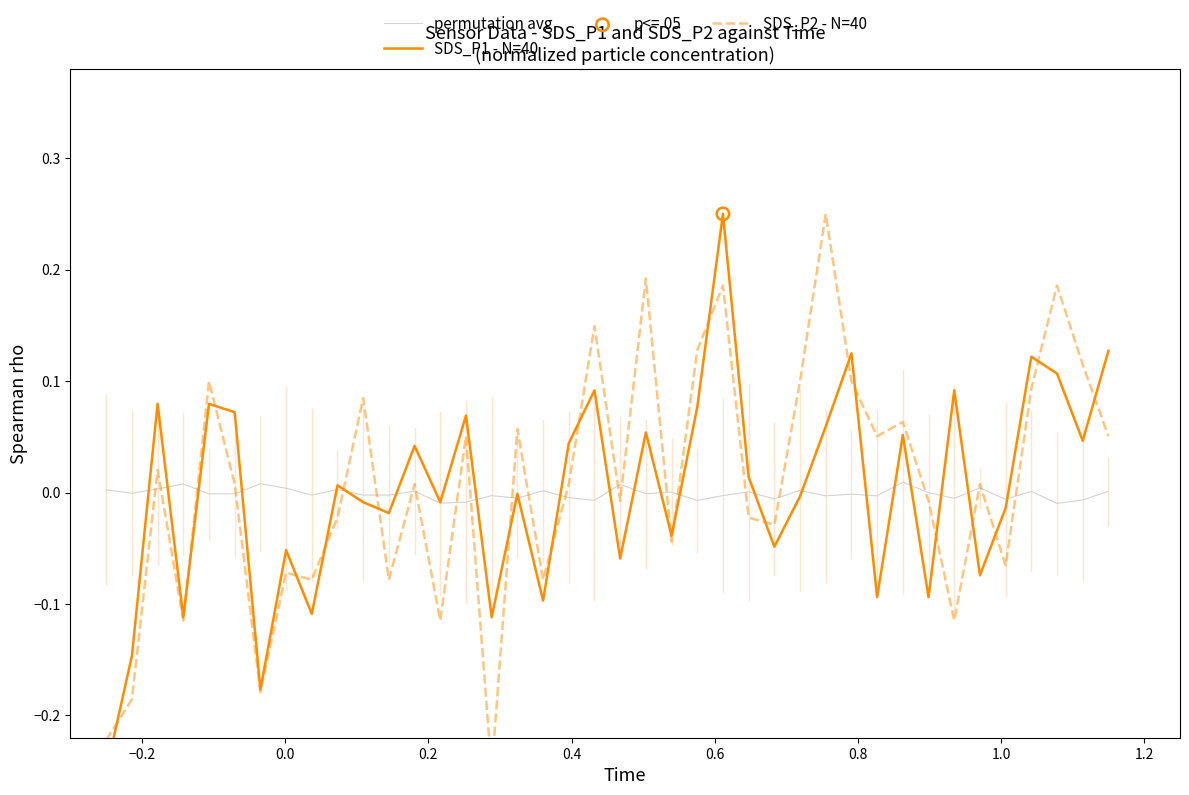

Which series reaches the minimum Y coordinate?

SDS_P1 - N=40